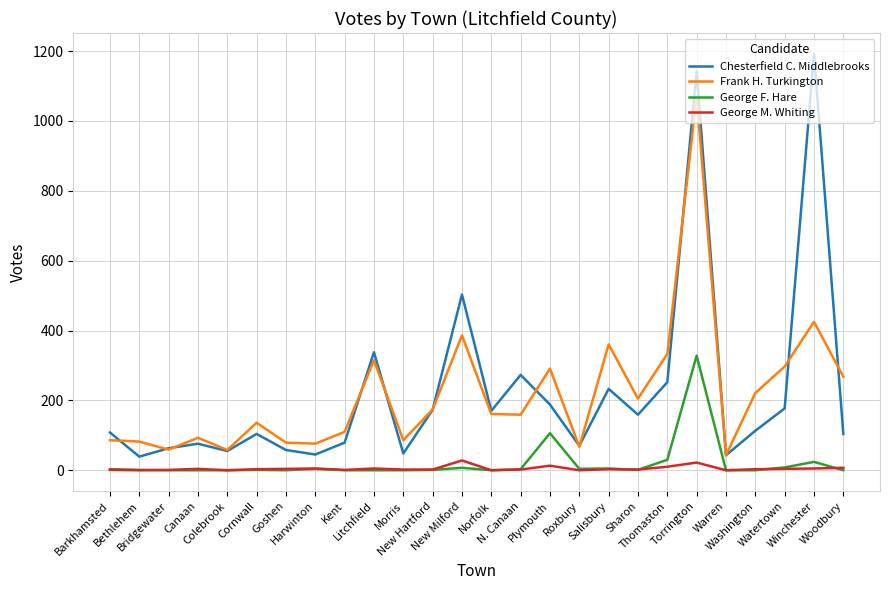

List the series in order of their peak value, highest first.

Chesterfield C. Middlebrooks, Frank H. Turkington, George F. Hare, George M. Whiting